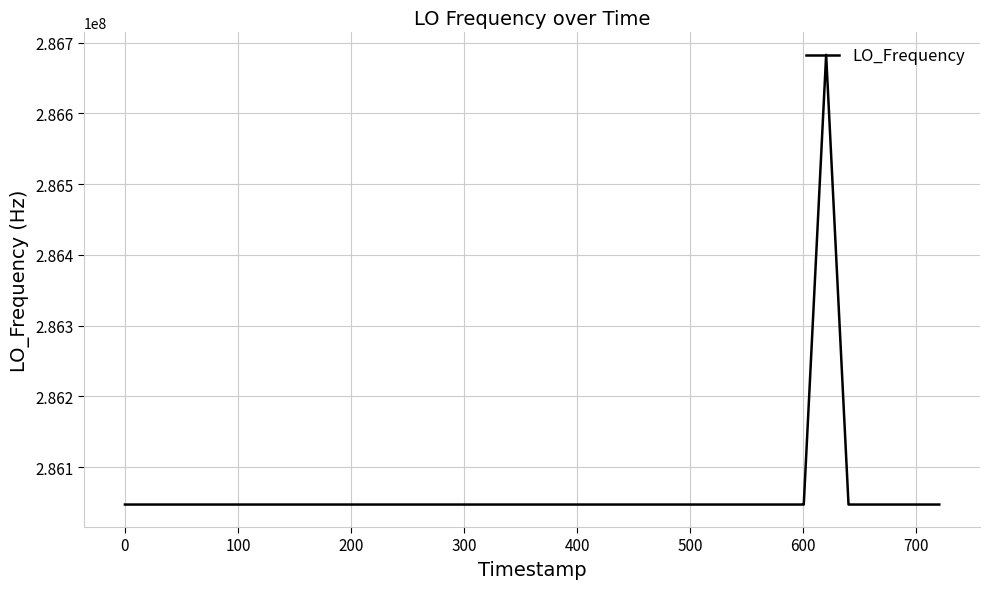

How many values are below 286047000?

8